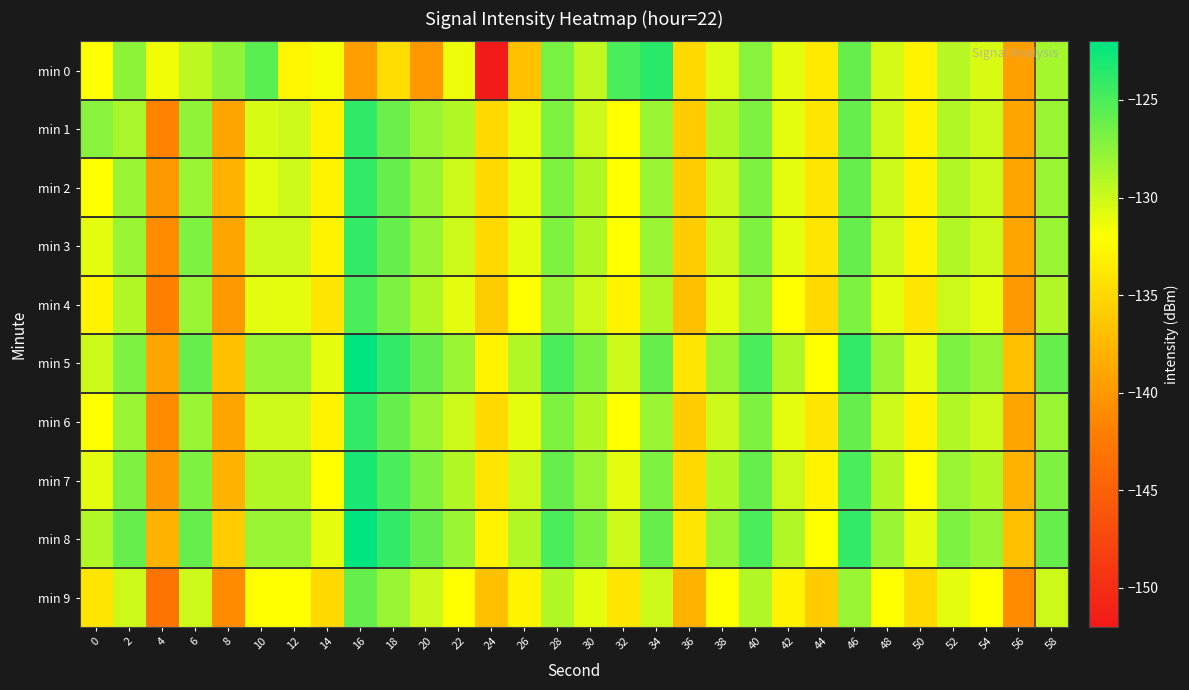

How many series are shown in this chart?

10